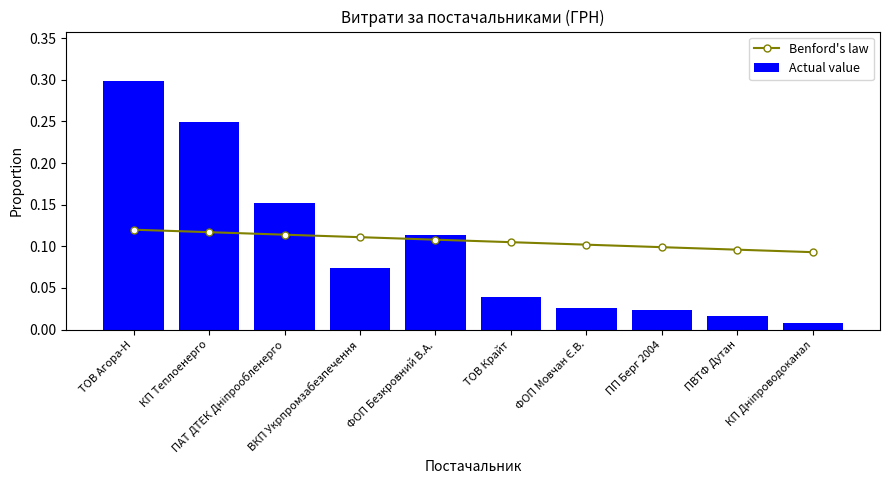

True or false: Actual value has a value of 0.1 at ФОП Безкровний В.А..

True